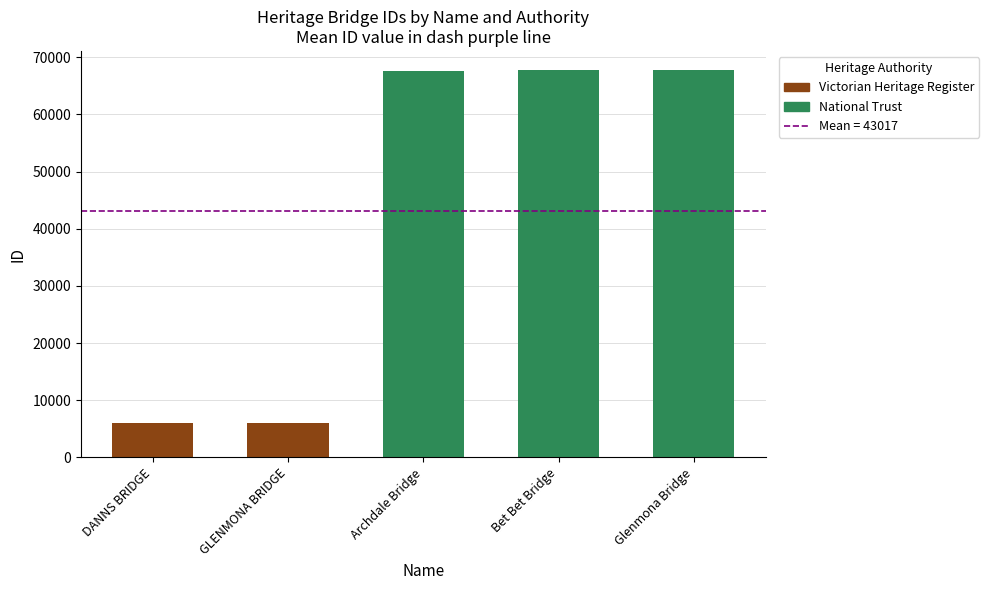

Where is the data nearest to the value 36853?

Archdale Bridge